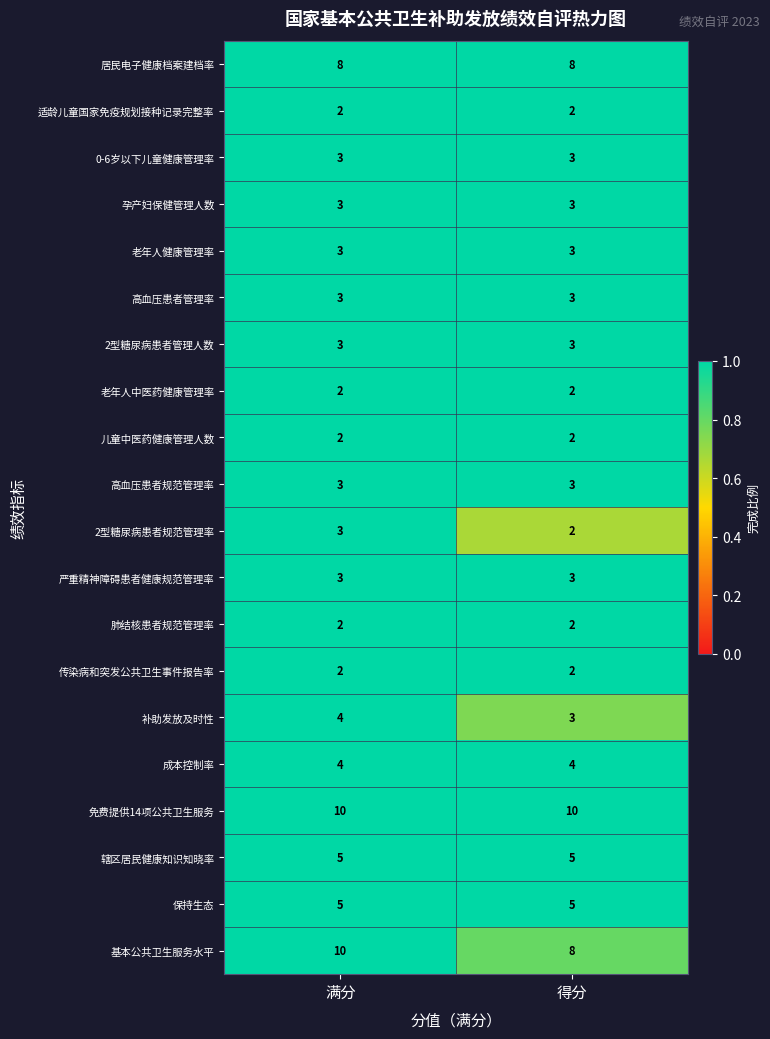

Is the value of 0-6岁以下儿童健康管理率 at 满分 greater than the value of 辖区居民健康知识知晓率 at 得分?

No